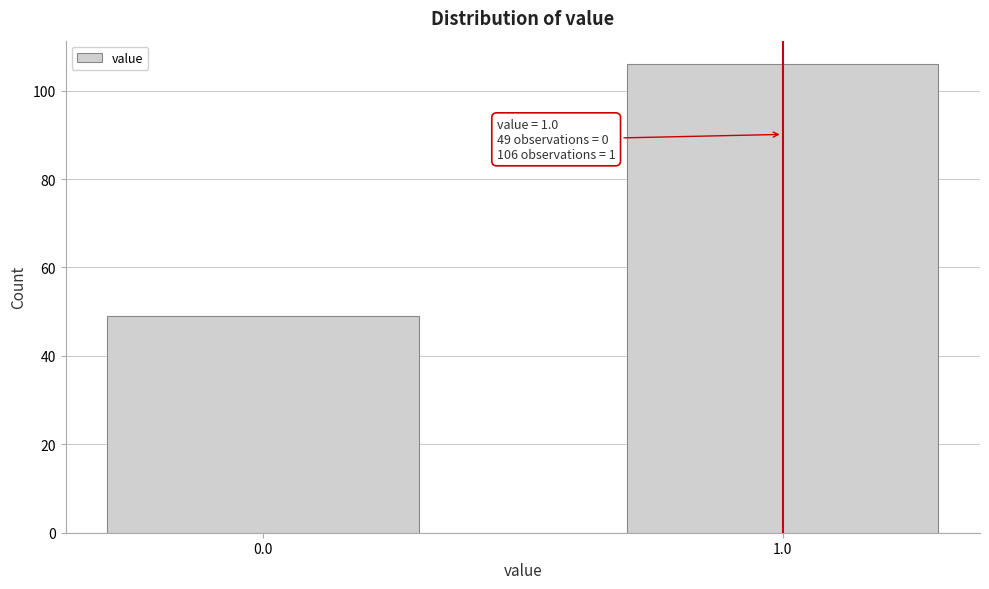

Reading left to right, transcribe all the data shown in this chart.

0.0=49	1.0=106